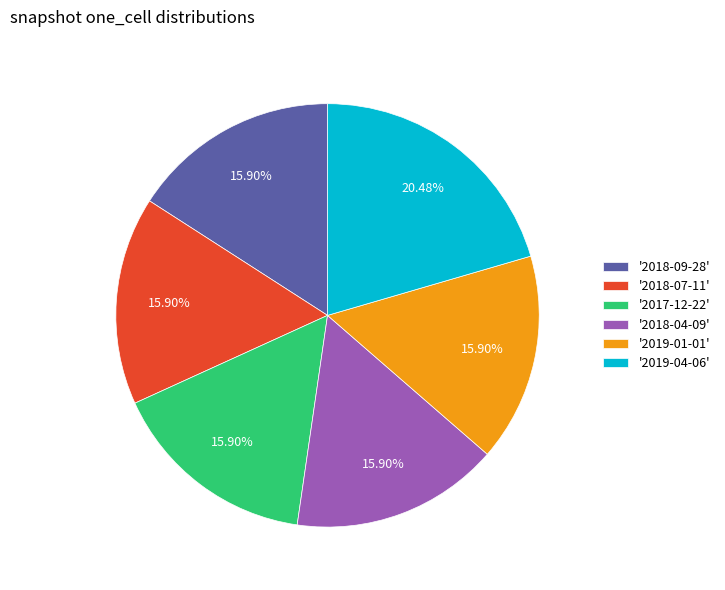

Approximately how many times larger is the value at '2019-04-06' compared to '2019-01-01'?

1.3